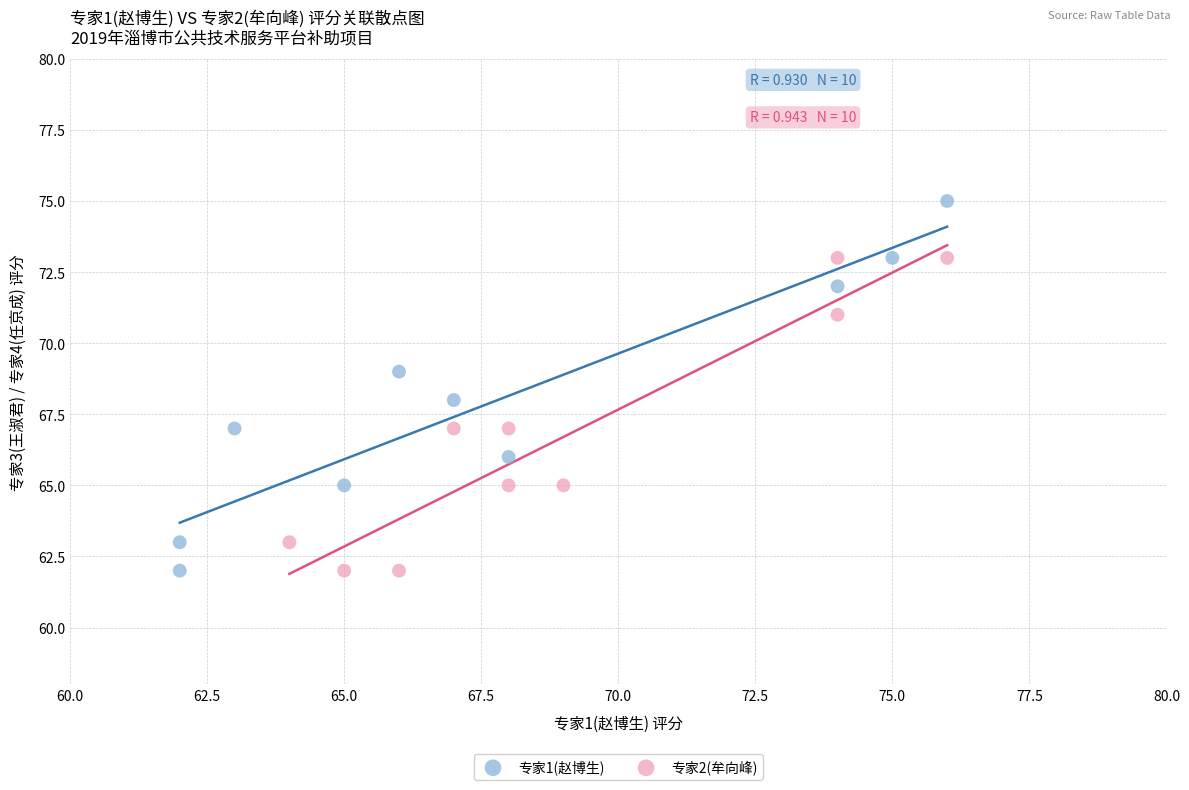

Which series has the widest spread of Y values?

专家1(赵博生)